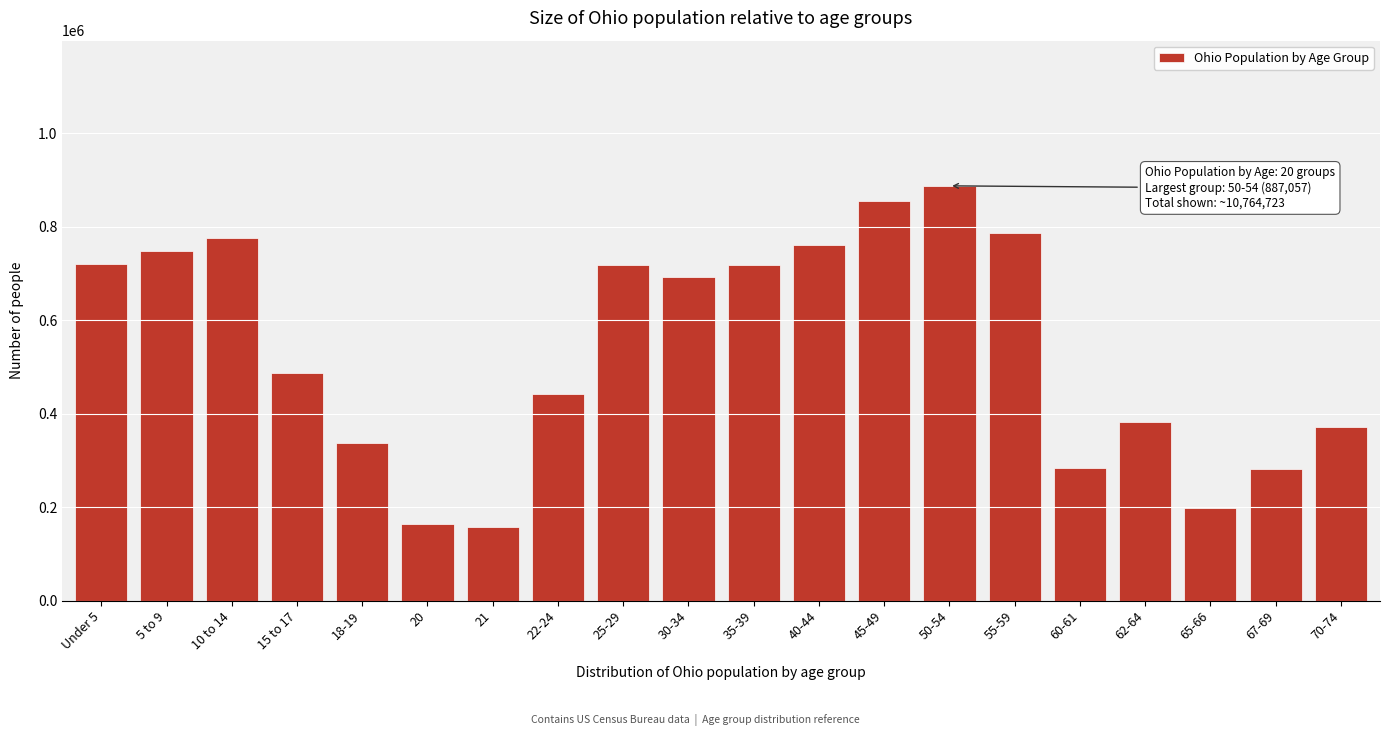

What is the value of the 8th bar from the left?

442085